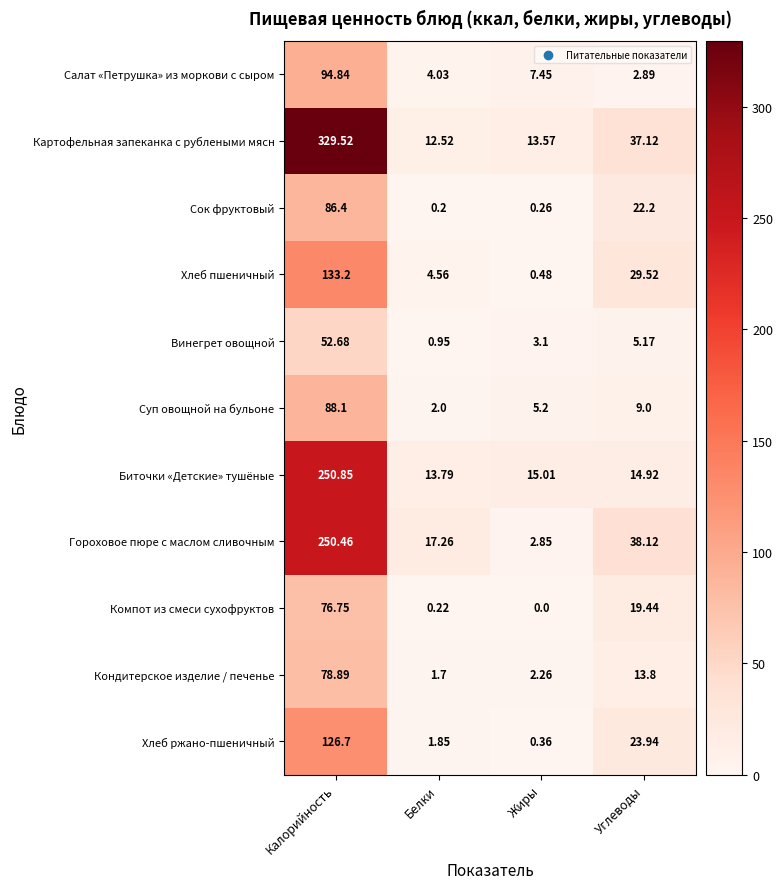

List the series in order of their peak value, highest first.

Картофельная запеканка с рублеными мясн, Биточки «Детские» тушёные, Гороховое пюре с маслом сливочным, Хлеб пшеничный, Хлеб ржано-пшеничный, Салат «Петрушка» из моркови с сыром, Суп овощной на бульоне, Сок фруктовый, Кондитерское изделие / печенье, Компот из смеси сухофруктов, Винегрет овощной